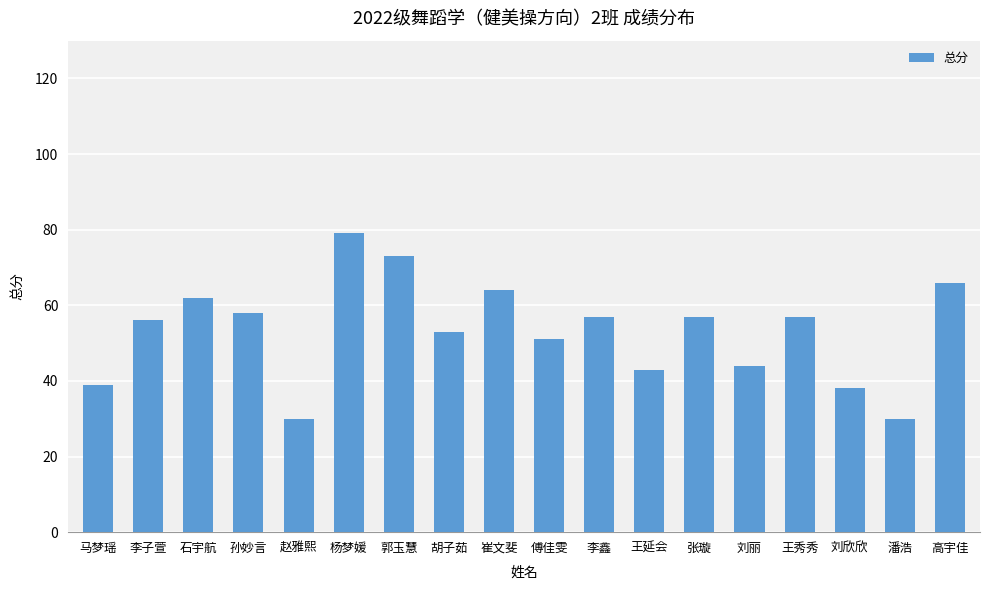

How many distinct data groups are displayed?

1